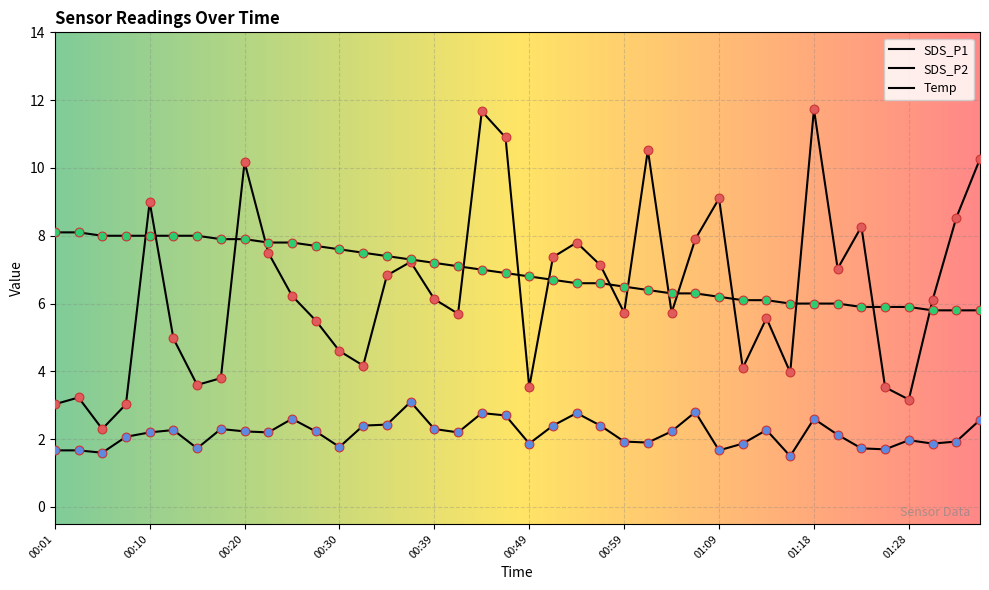

Is this an area chart (filled region under the line)?

No